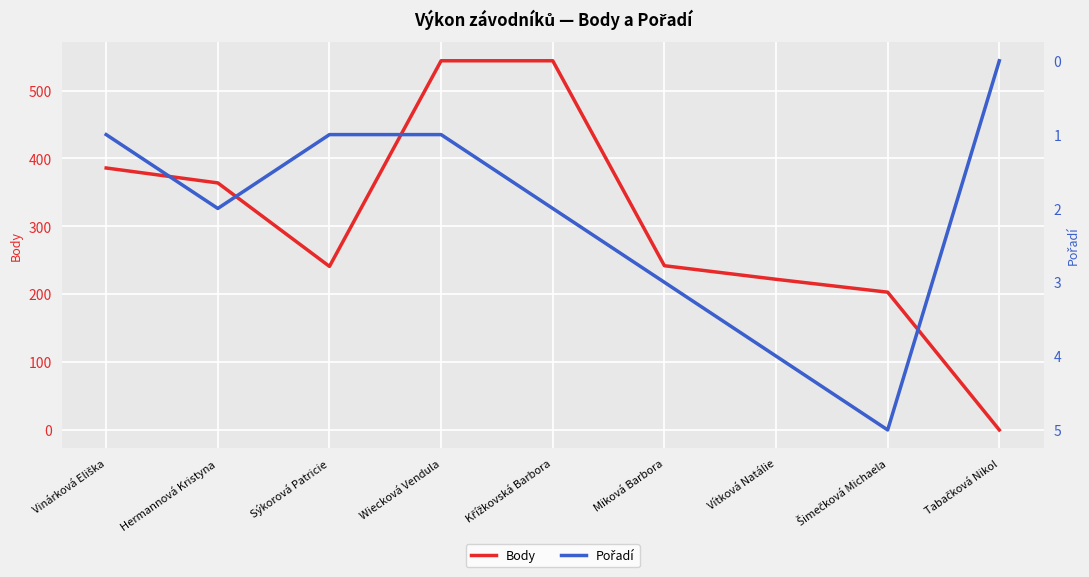

The value of Pořadí at Miková Barbora is 1. True or false?

False